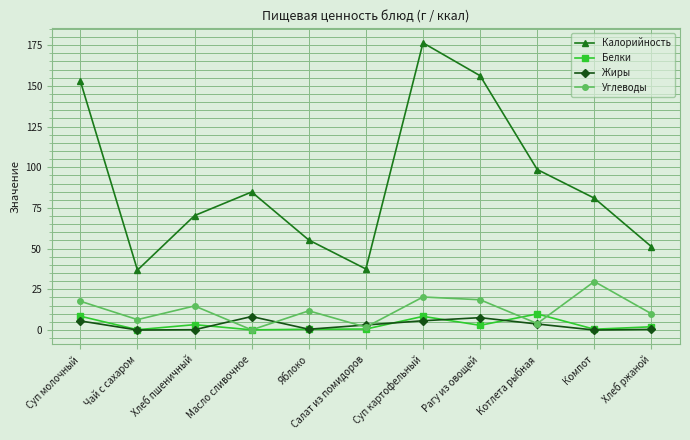

What is the value of the Белки point at the 9th from the left?

9.9